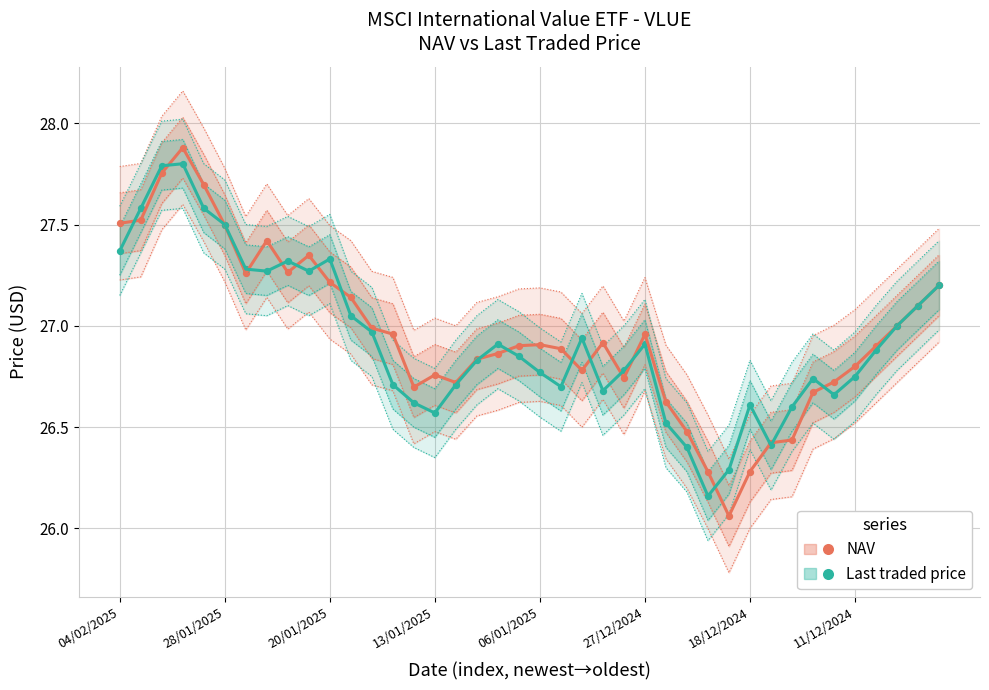

What is the total value across all series at 04/02/2025?

54.9